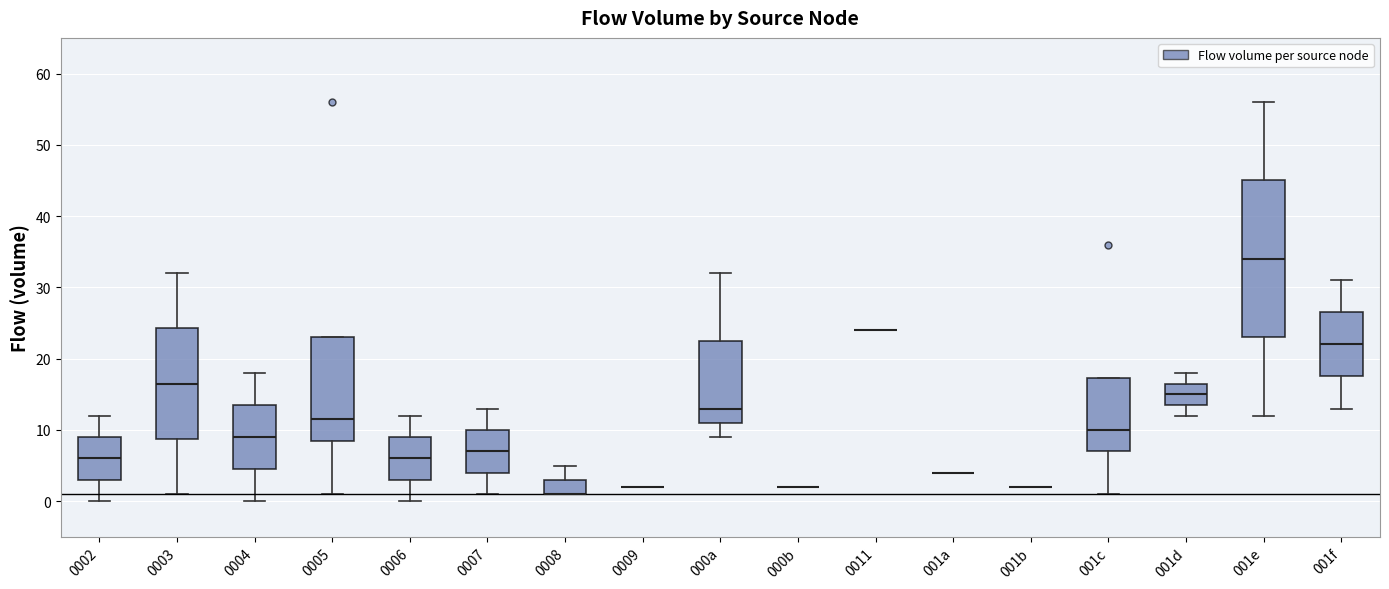

Which box is the tallest, from its lower edge to its upper edge?

001e